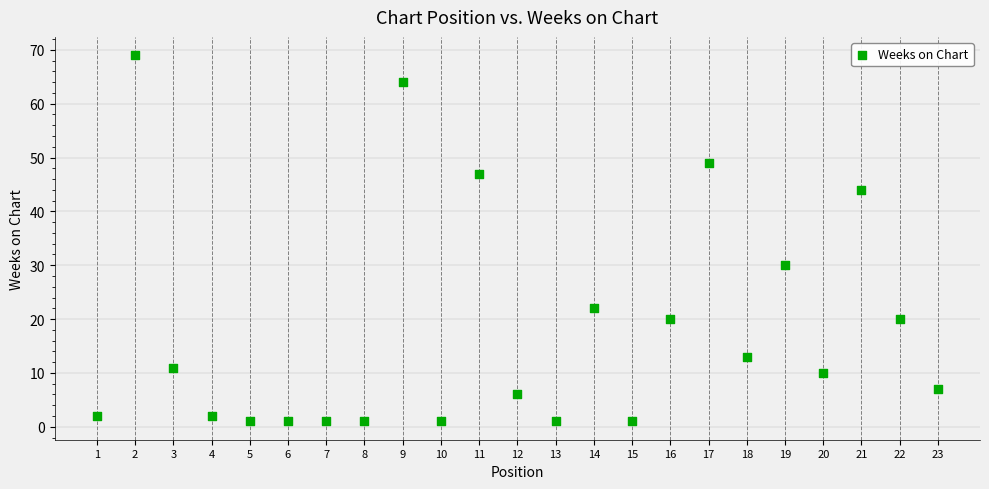

What Y value in the scatter plot is closest to 35?

30